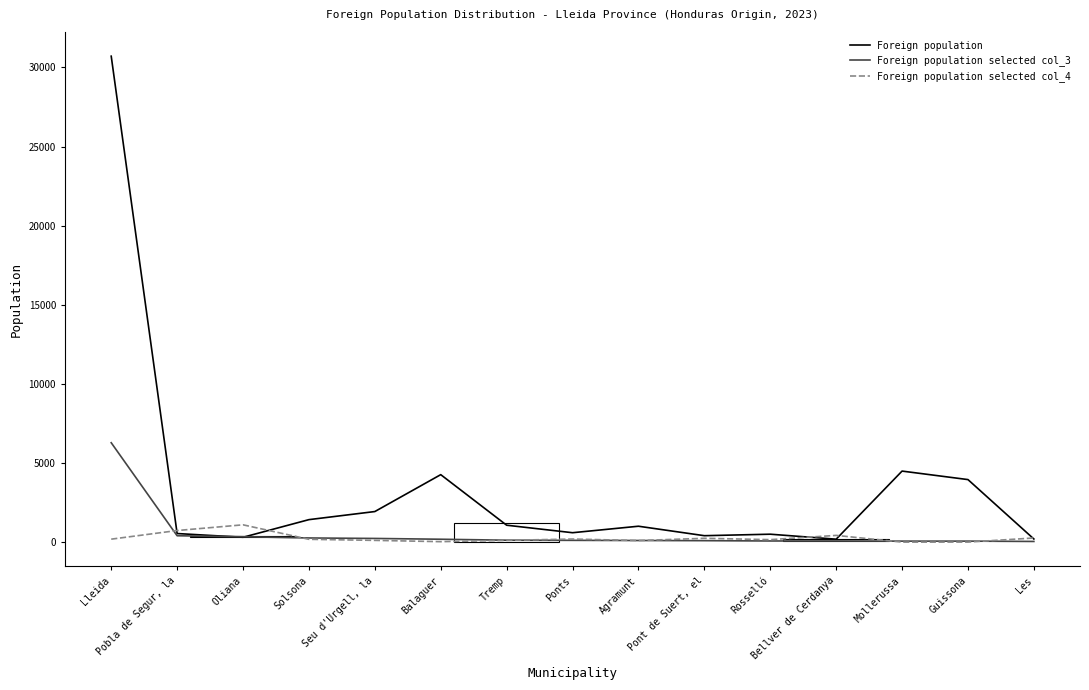

Rank the series by their maximum value, from lowest to highest.

Foreign population selected col_4, Foreign population selected col_3, Foreign population